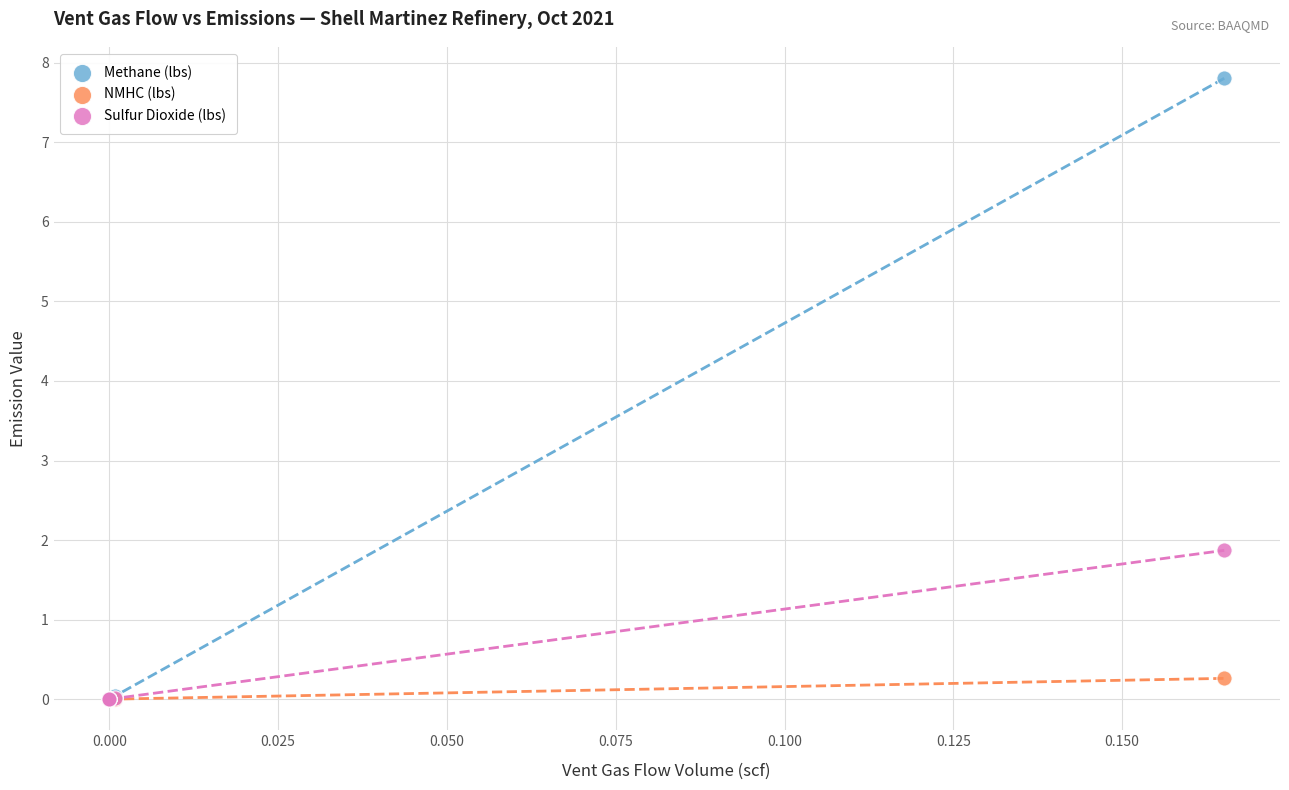

Across all series, what Y value is closest to 3?

1.9